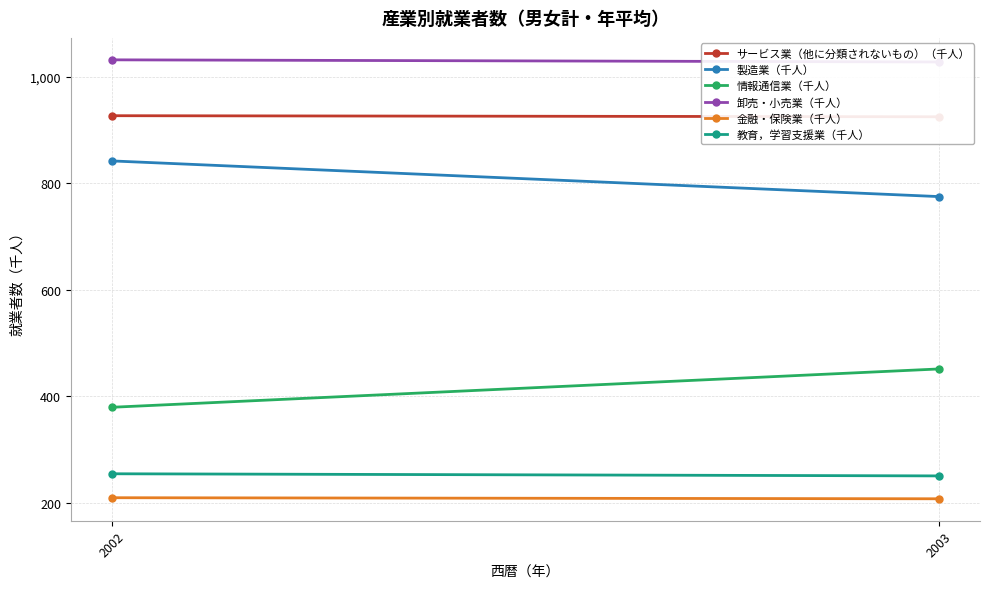

True or false: 情報通信業（千人） has a value of 379 at 2002.

True